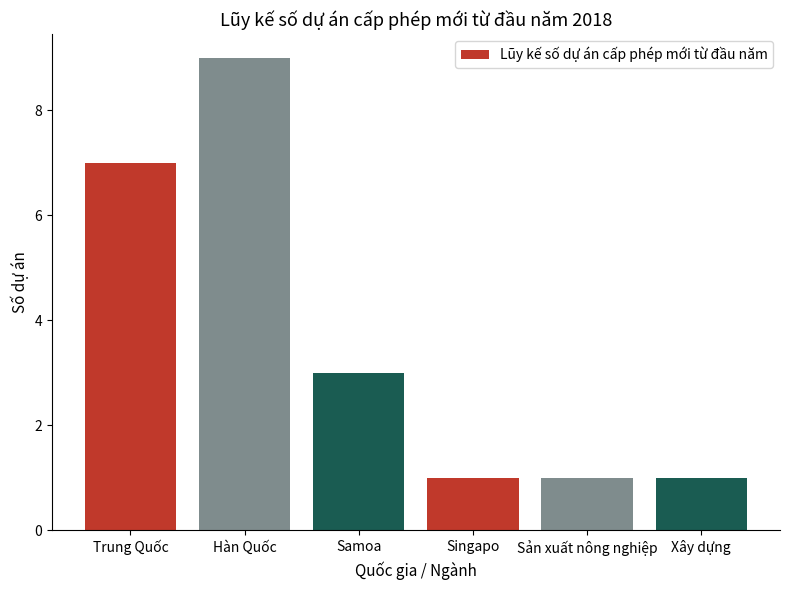

Between Trung Quốc and Singapo, which is larger?

Trung Quốc